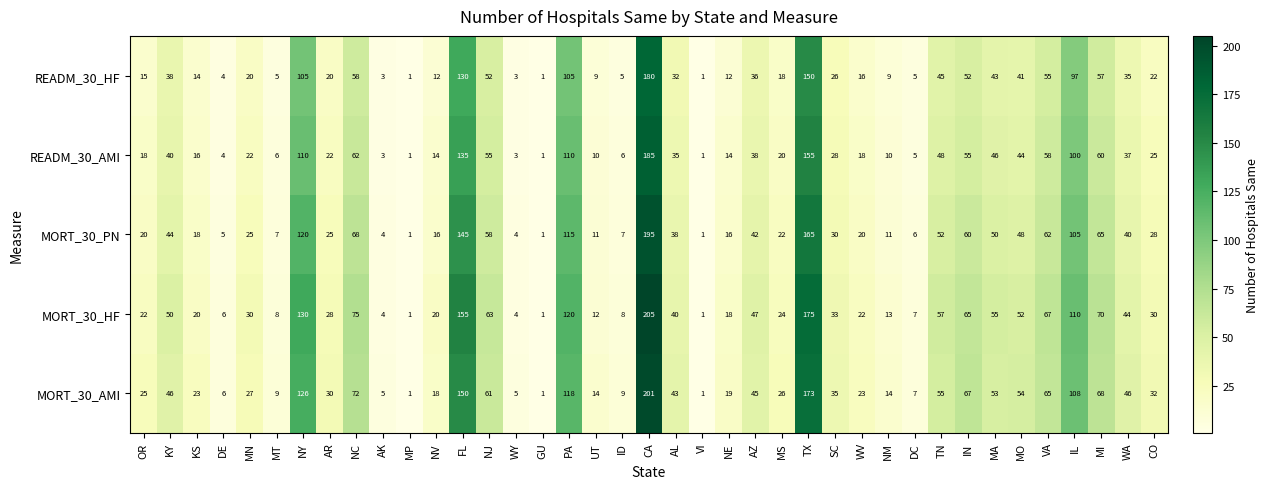

What is the difference between the READM_30_AMI values at NJ and NY?

55